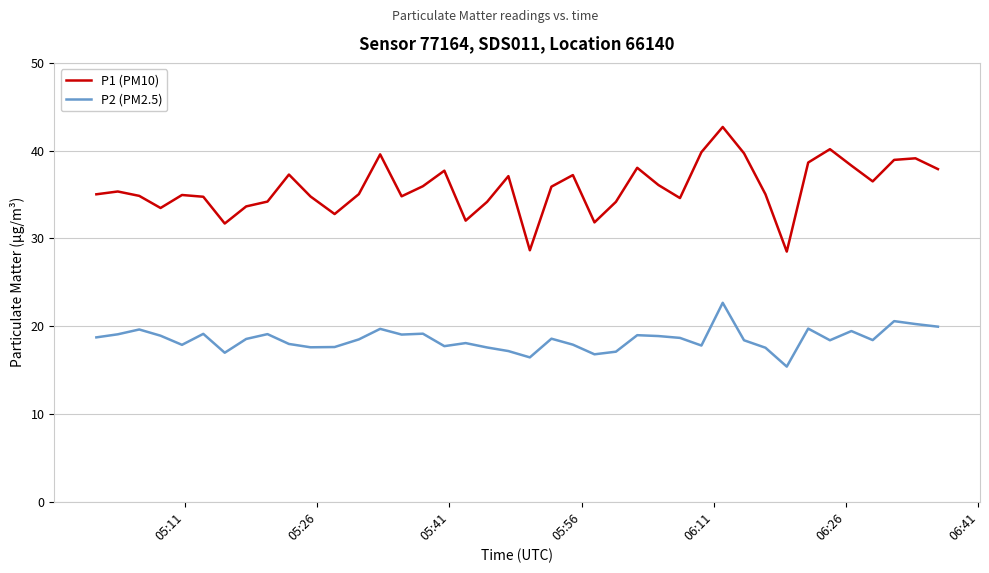

List the series in order of their overall mean, highest first.

P1 (PM10), P2 (PM2.5)